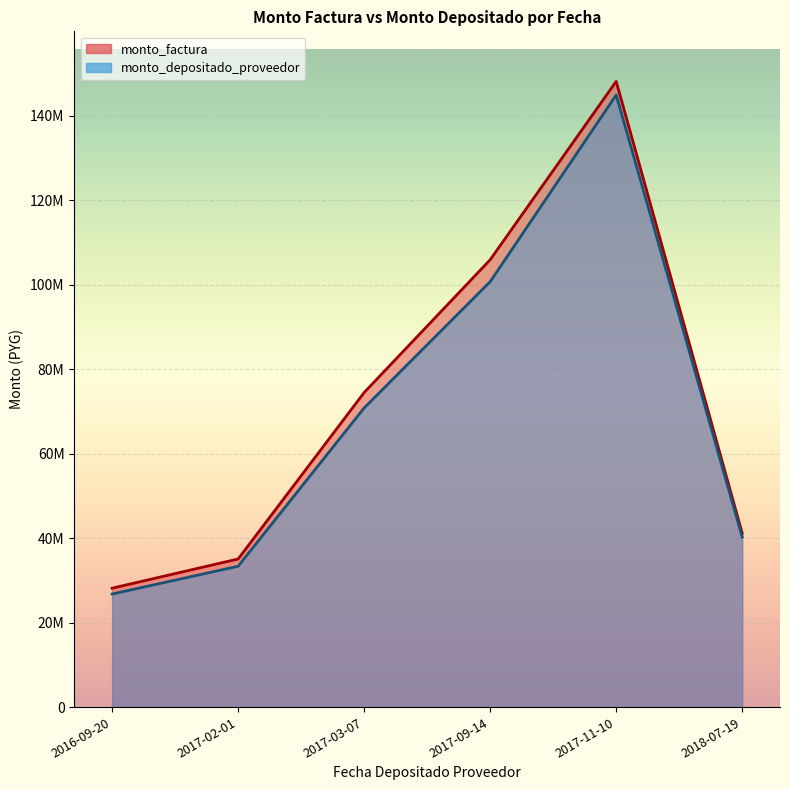

Is the value of monto_factura at 2017-02-01 greater than the value of monto_depositado_proveedor at 2017-03-07?

No